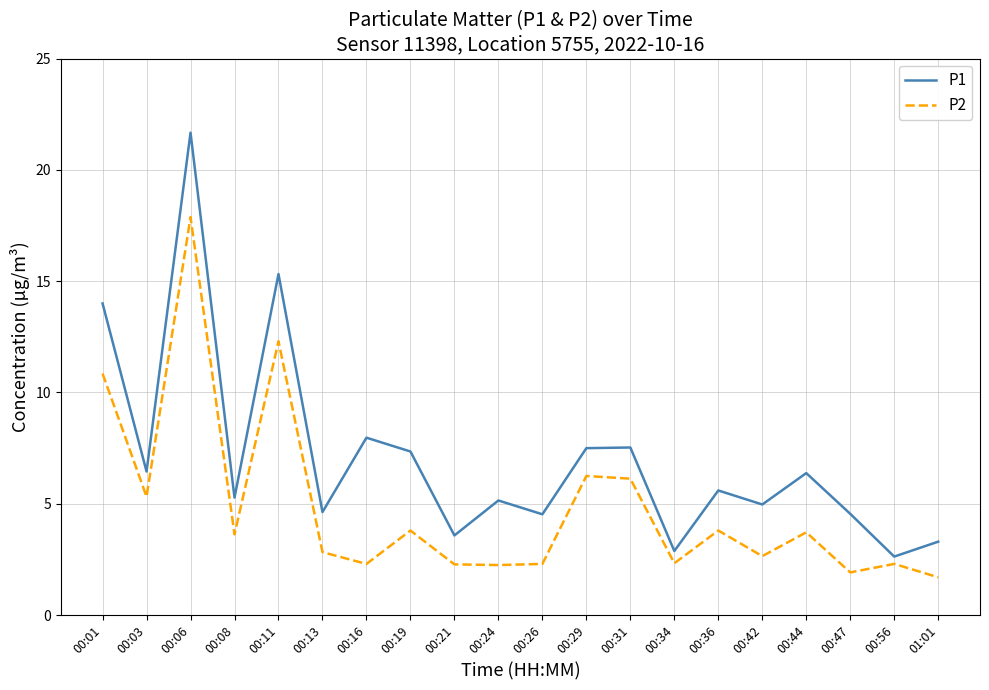

What is the smallest value displayed?

1.7